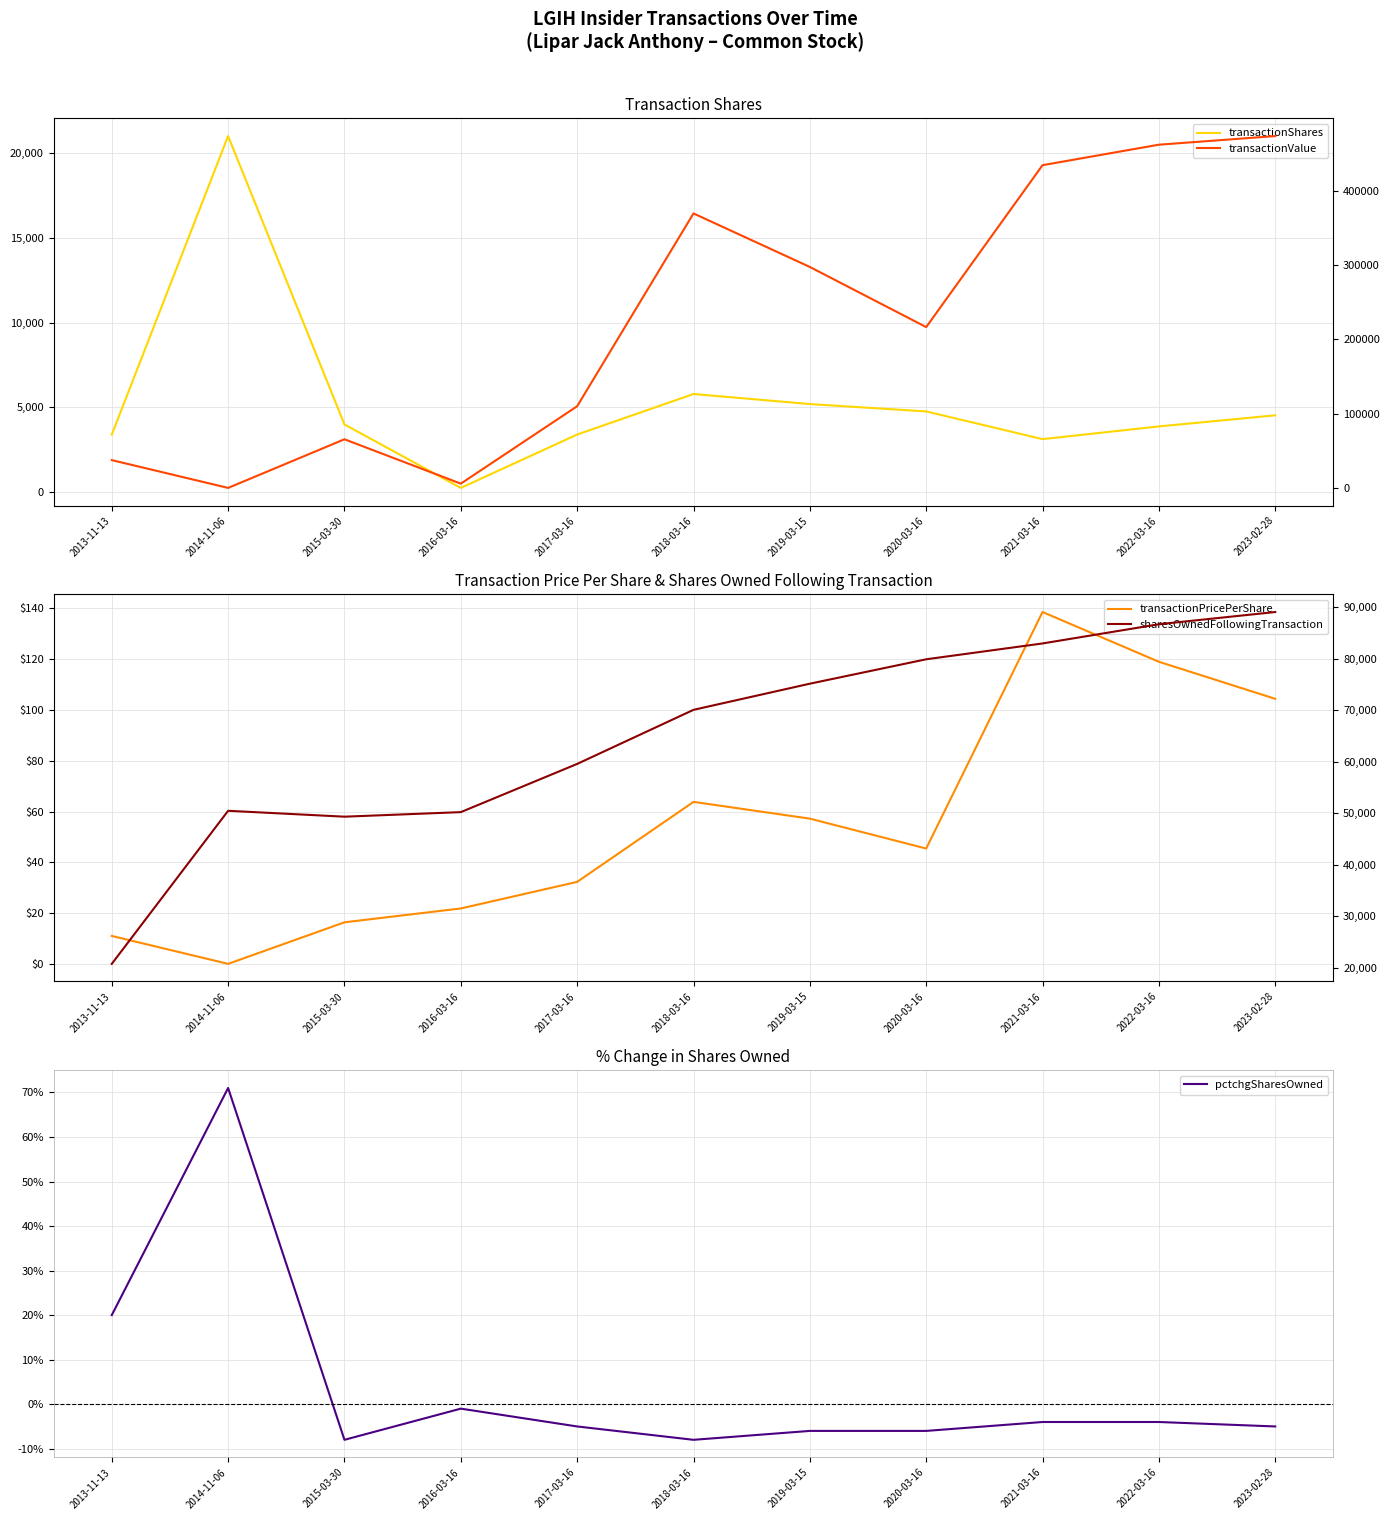

Where is the first local maximum for pctchgSharesOwned?

2014-11-06